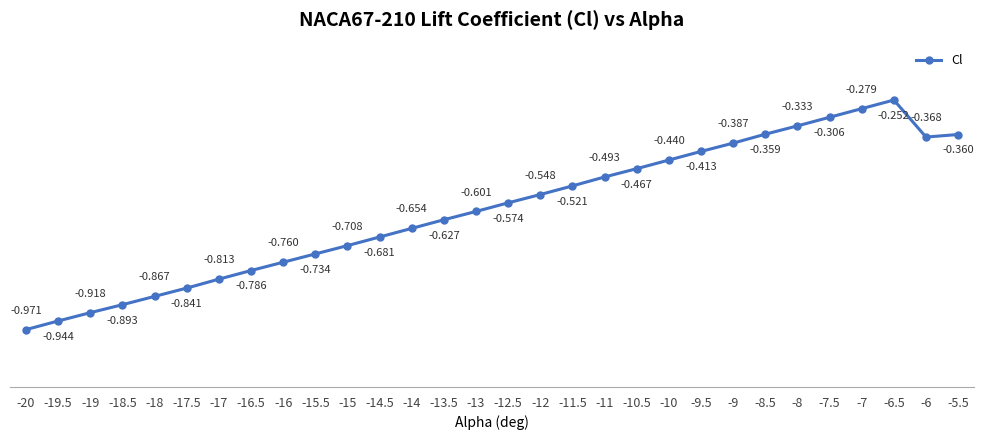

Does the chart display data point markers on the line(s)?

Yes